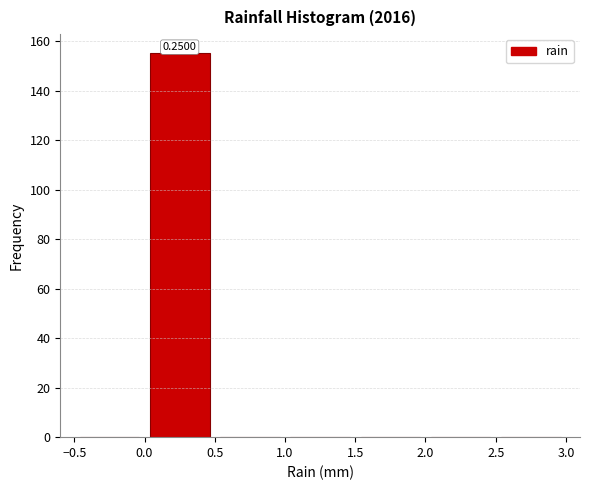

Over which range of the x-axis is the bar tallest?

0.0 to 0.5